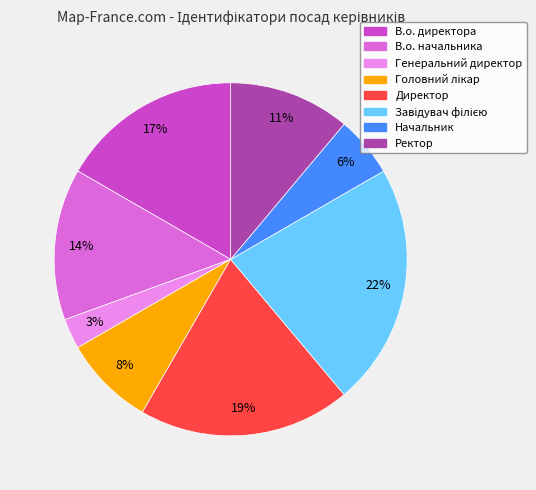

To the nearest percent, what is the average slice percentage?

12%